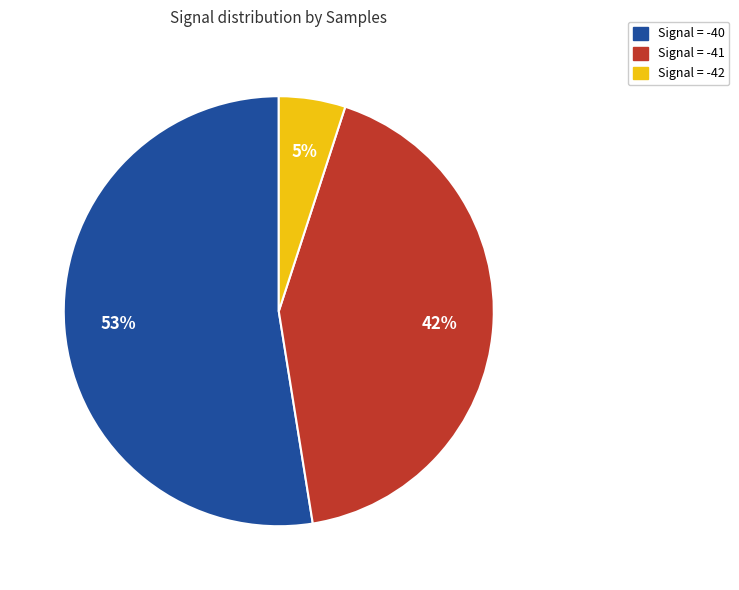

Is there any slice that represents more than half of the pie?

Yes